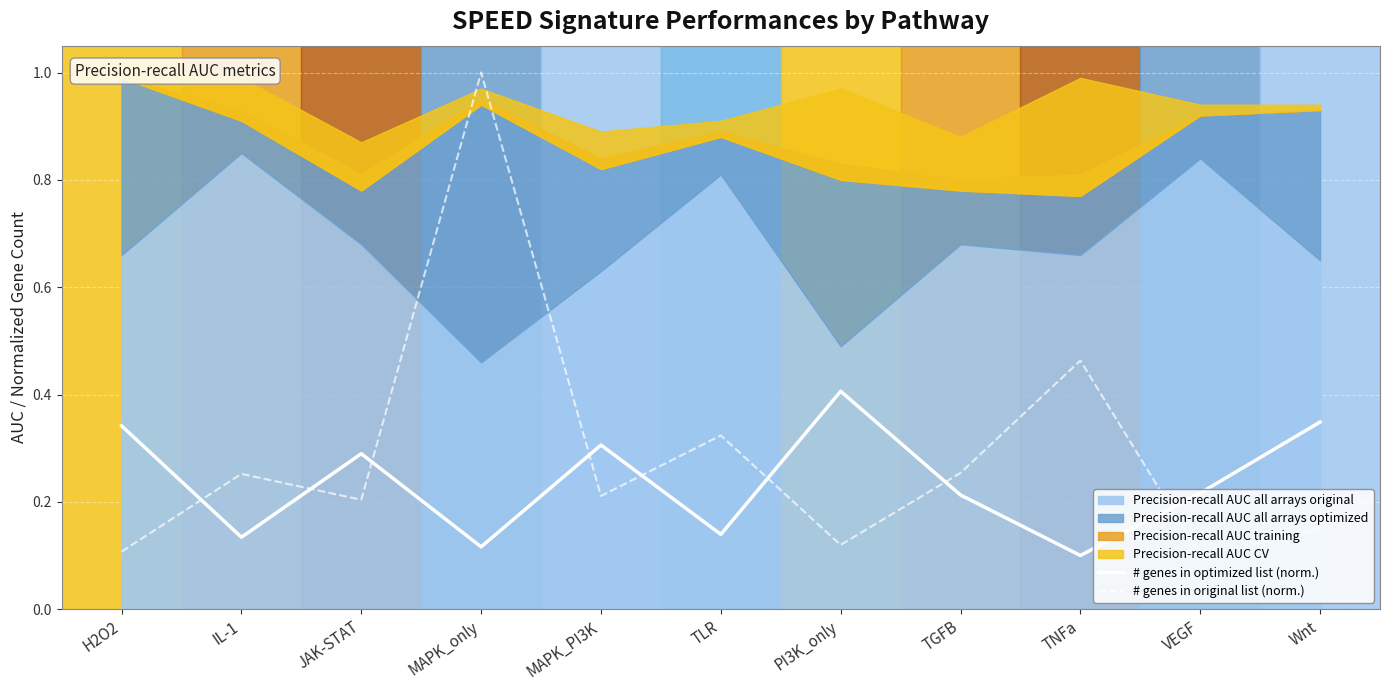

What is the maximum value shown in the chart?

1.0